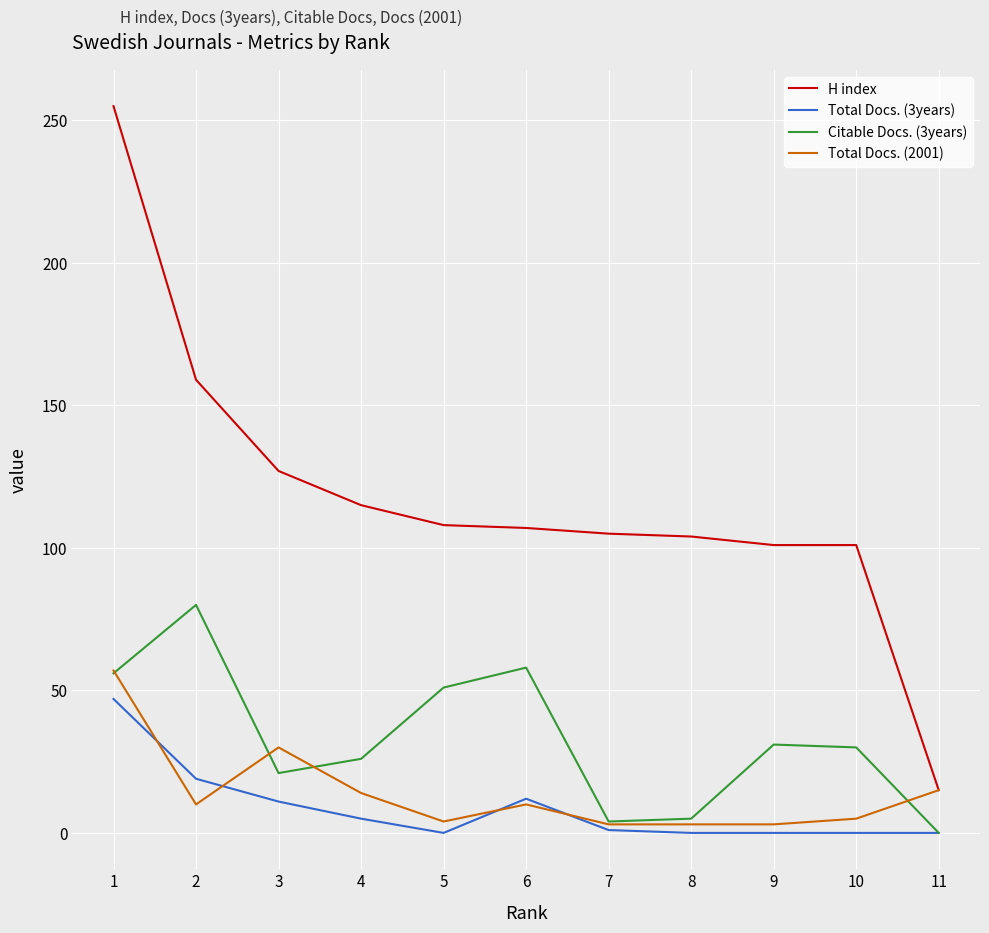

Which series has the largest total across all categories?

H index